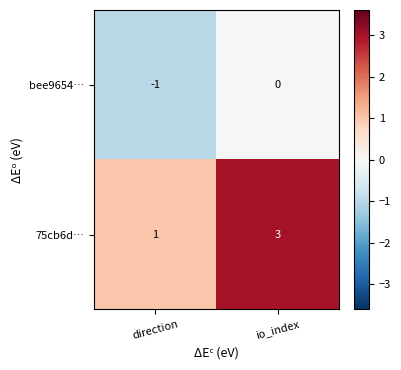

List the series in order of their overall mean, highest first.

75cb6d…, bee9654…